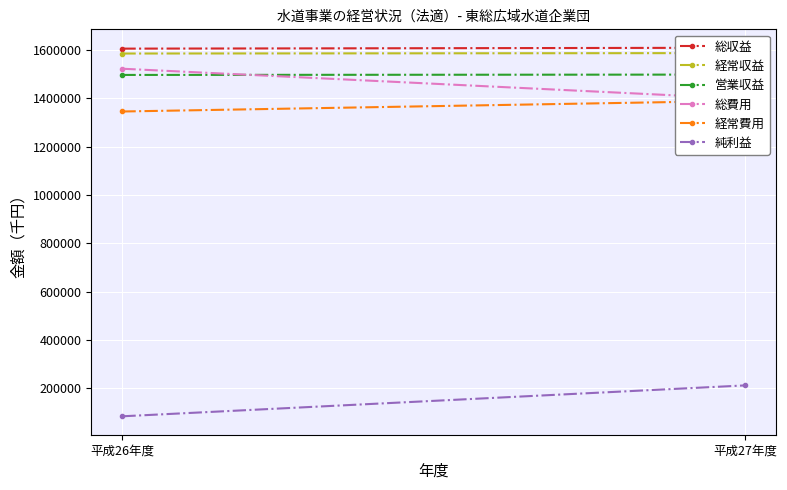

How many data points does each series have?

2